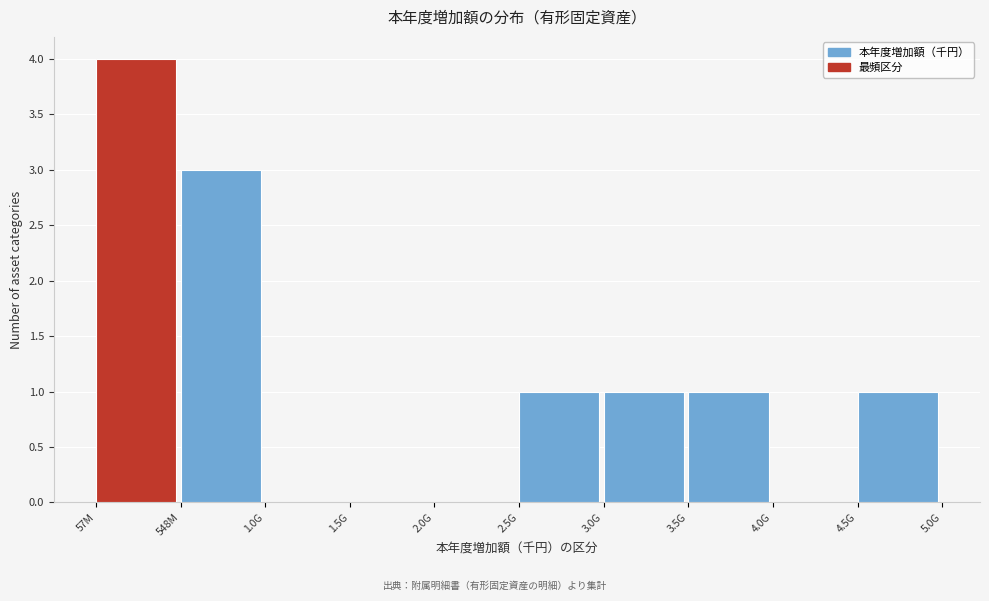

Reading left to right, list all the values displayed in this chart.

57M=4	548M=3	1.0G=0	1.5G=0	2.0G=0	2.5G=1	3.0G=1	3.5G=1	4.0G=0	4.5G=1